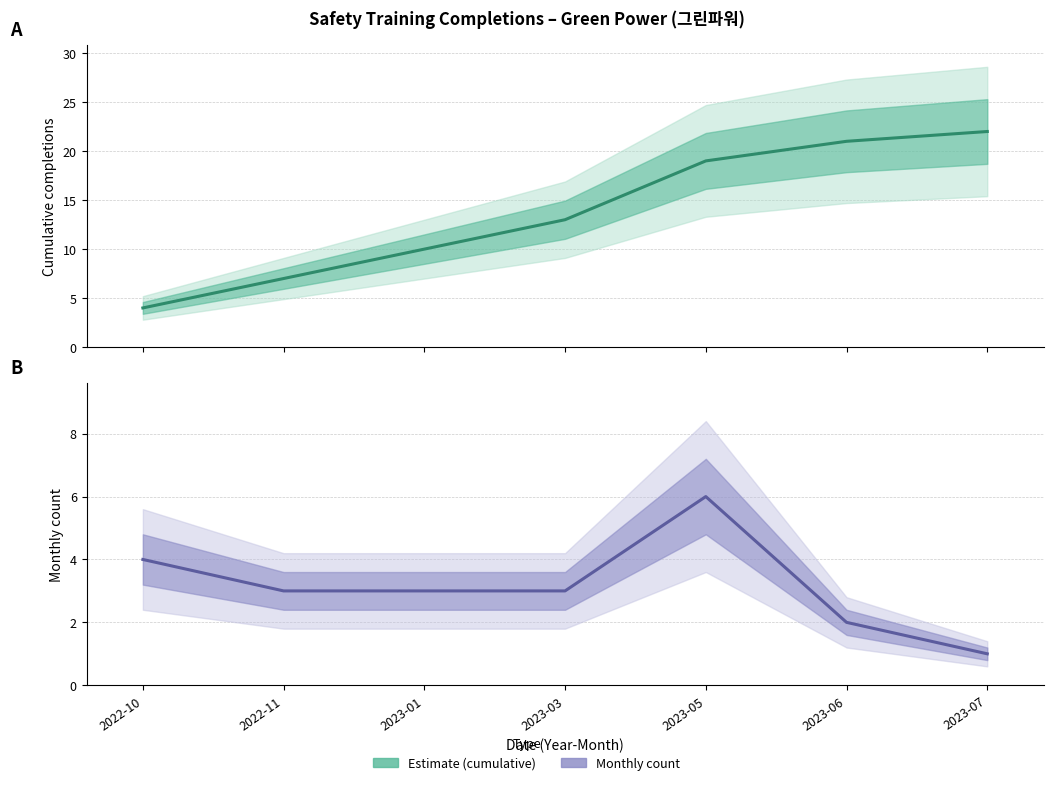

True or false: Forecast (monthly count) and Estimate (cumulative) intersect in this chart.

False